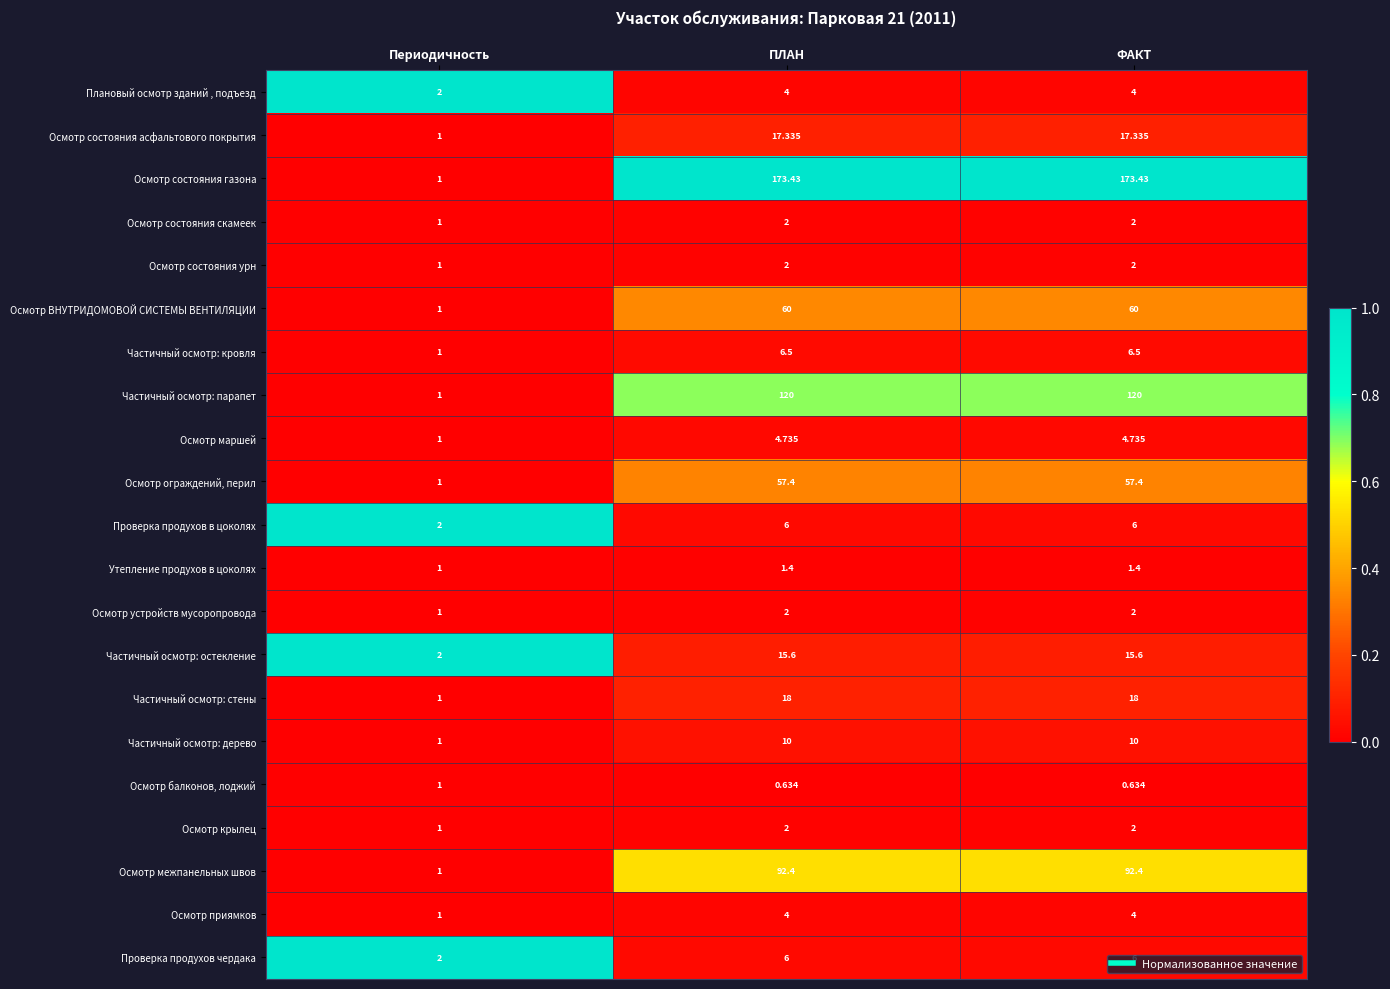

Between Периодичность and ФАКТ, which series saw the biggest shift?

Осмотр состояния газона